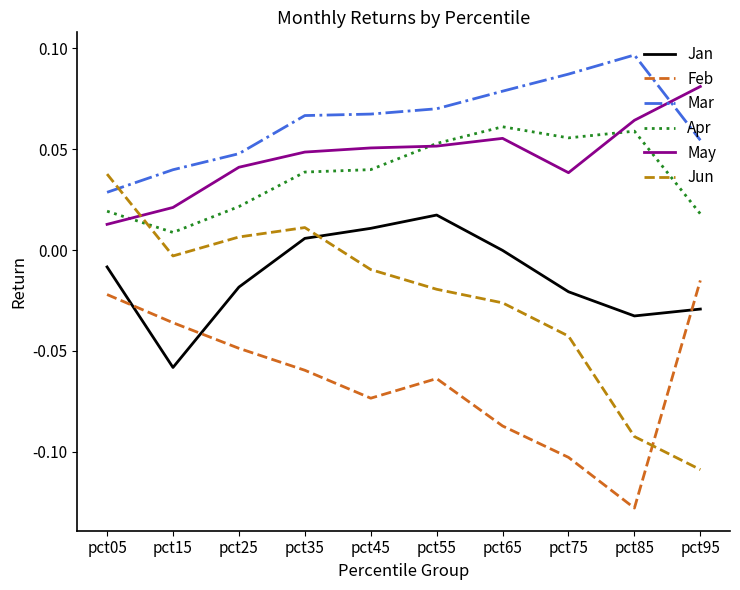

True or false: Mar and Jan intersect in this chart.

False